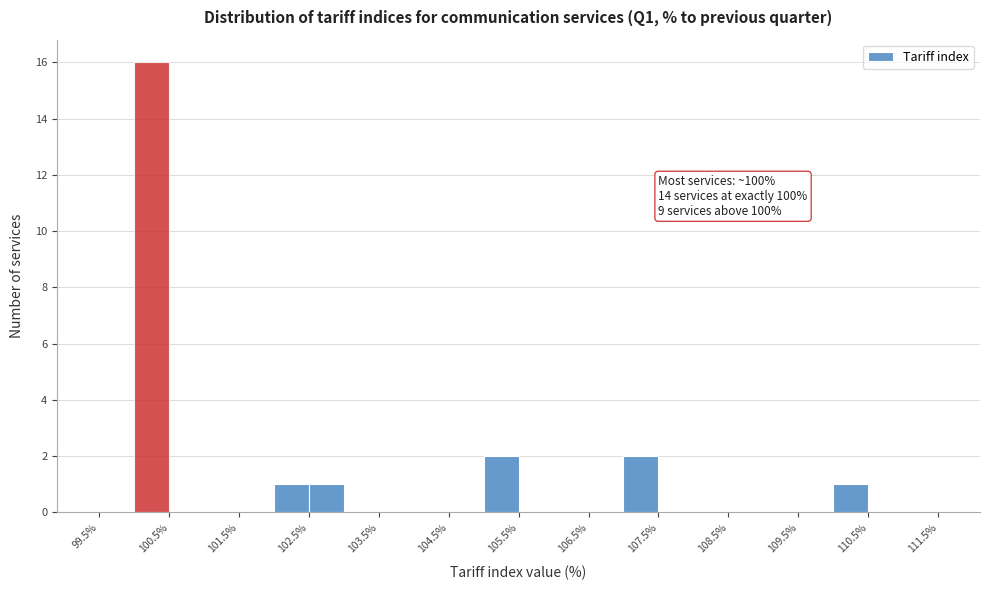

Which range on the x-axis has the tallest bar?

100.0 to 100.5